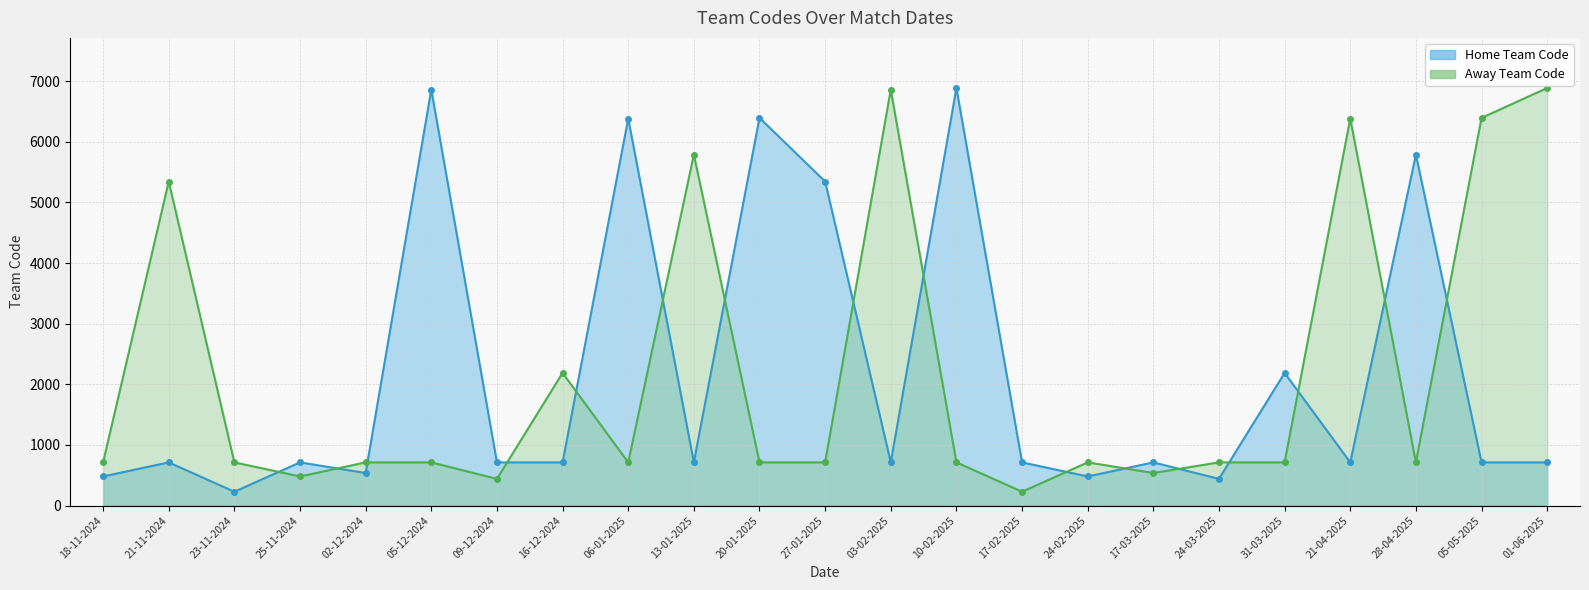

What is the difference between the maximum and minimum values in the Away Team Code series?

6661